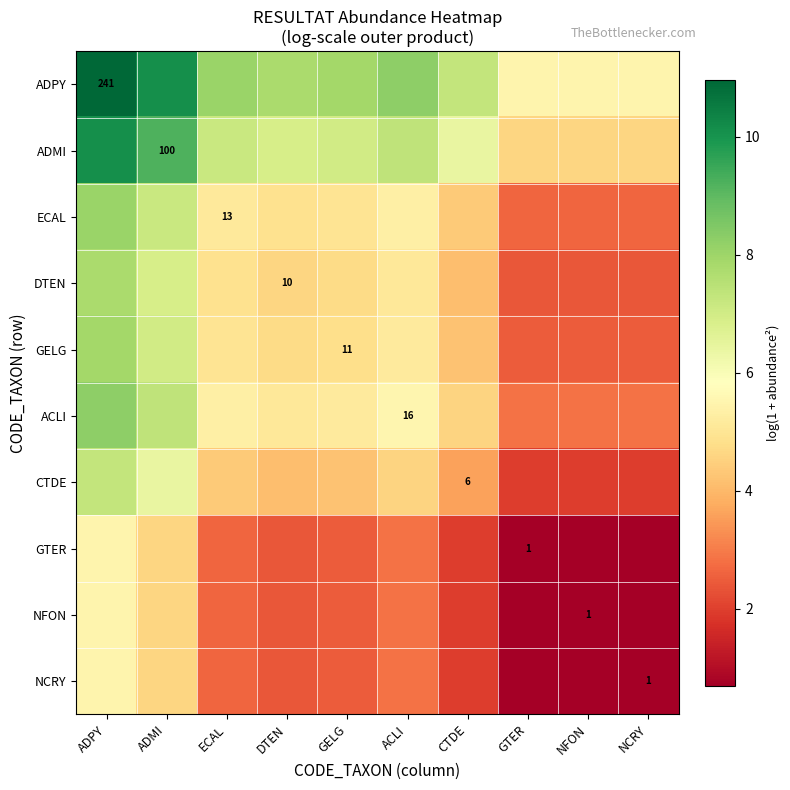

The DTEN series shows 1.9 at GELG. True or false?

False